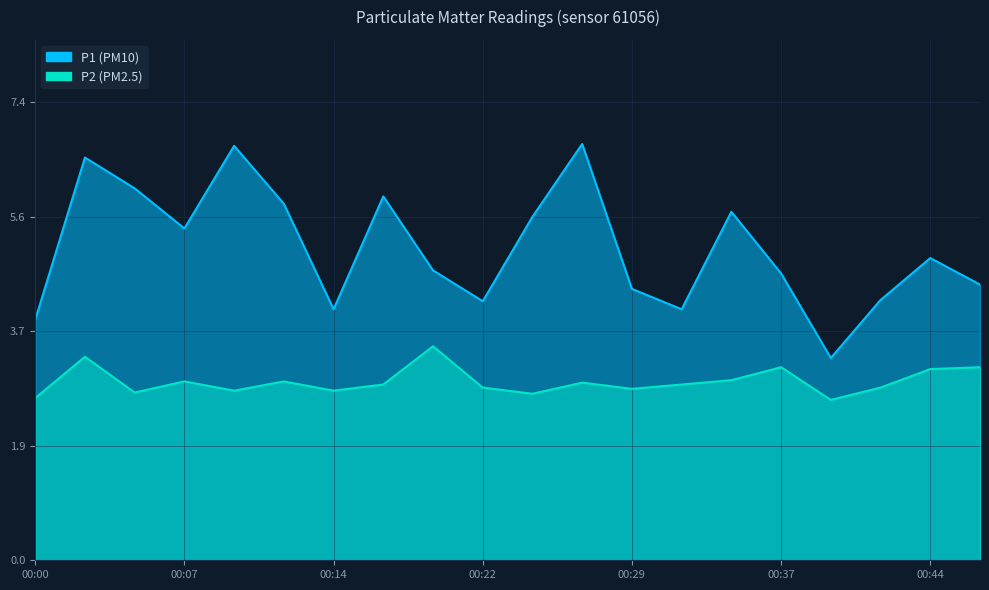

Which series has the largest total across all categories?

P1